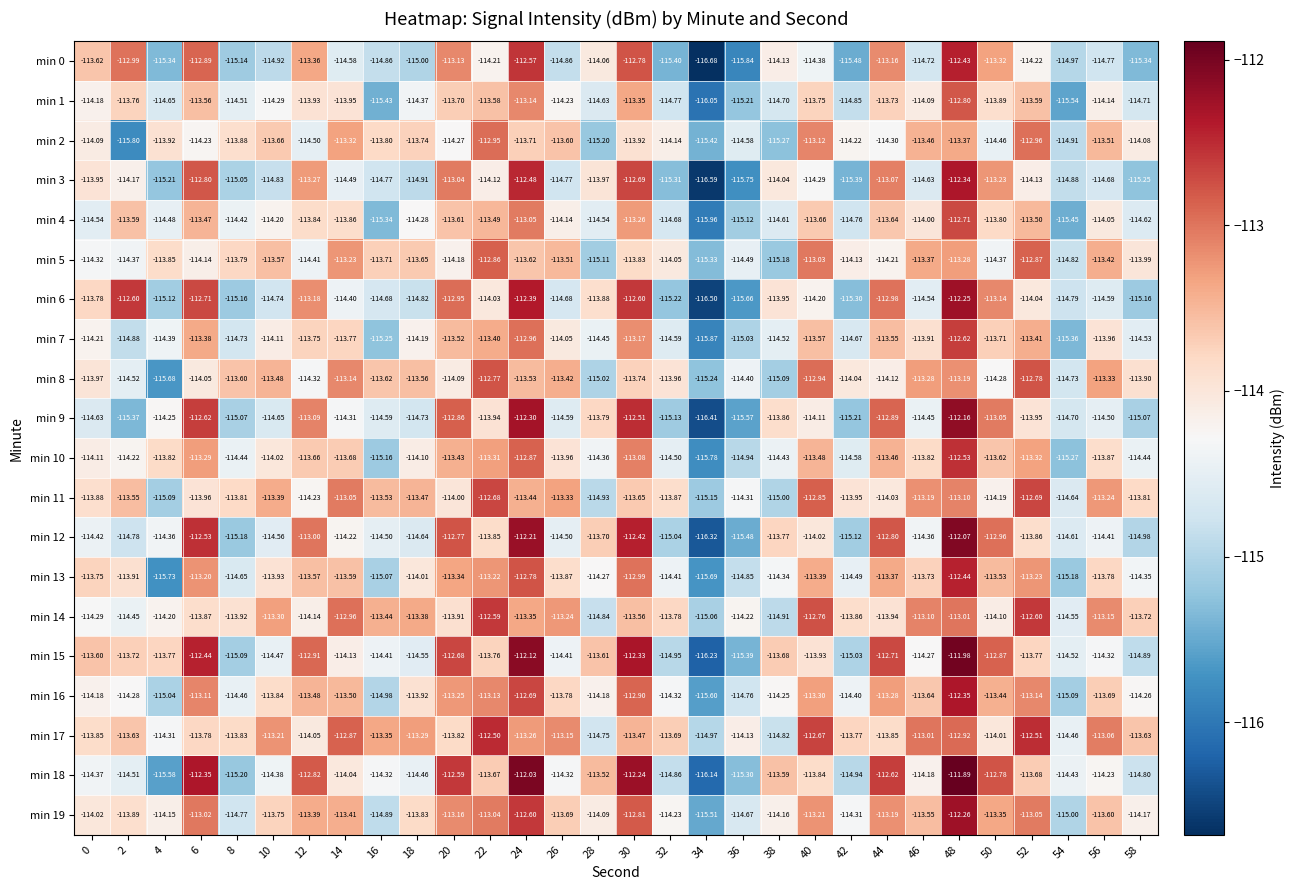

Rank the series at 48 from lowest to highest value.

min 2, min 5, min 8, min 11, min 14, min 17, min 1, min 4, min 7, min 10, min 13, min 0, min 16, min 3, min 19, min 6, min 9, min 12, min 15, min 18